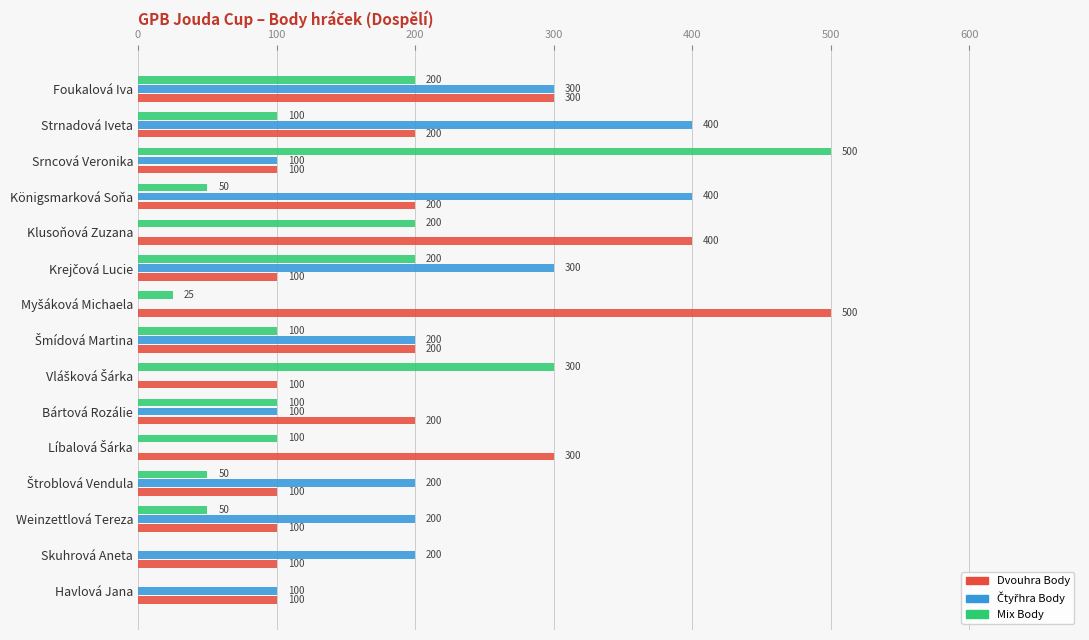

What is the sum of all Dvouhra Body values?

3000